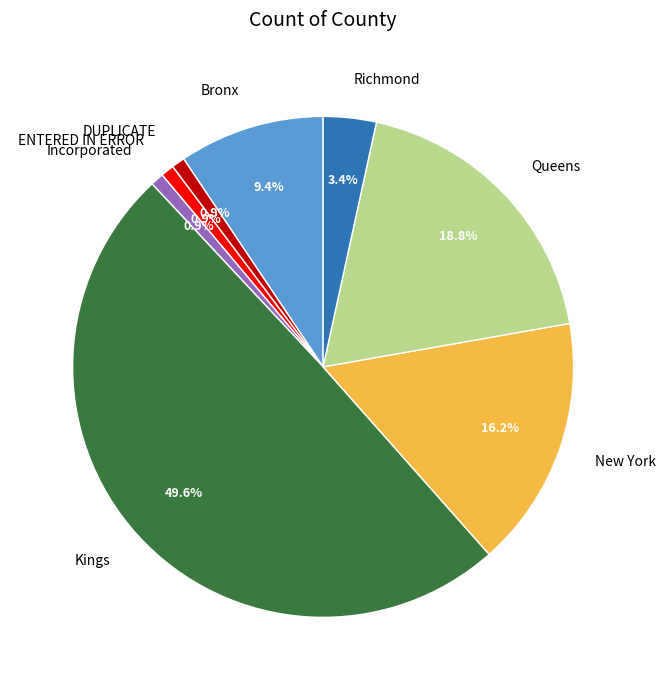

Does DUPLICATE account for over 50% of the chart?

No